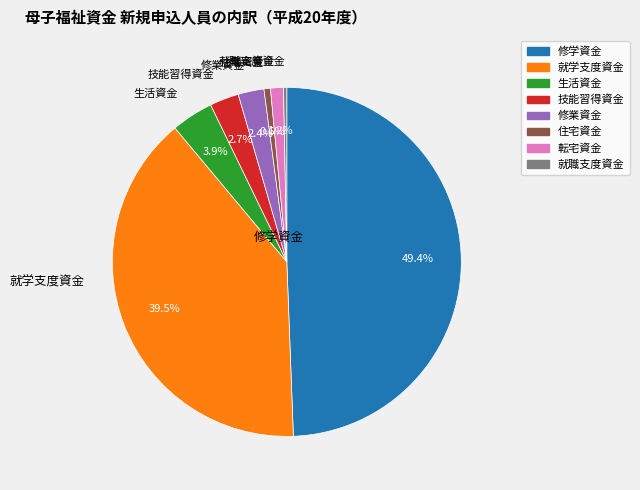

Approximately how many times larger is the value at 就職支度資金 compared to 住宅資金?

0.5